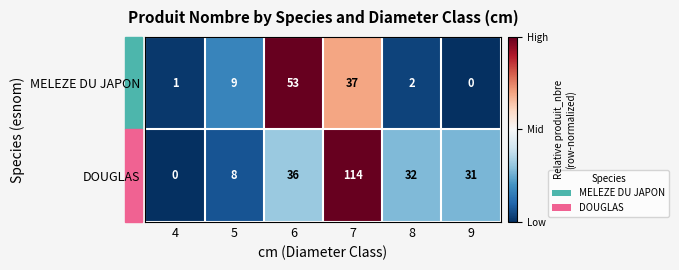

What is the sum of all DOUGLAS values?

221